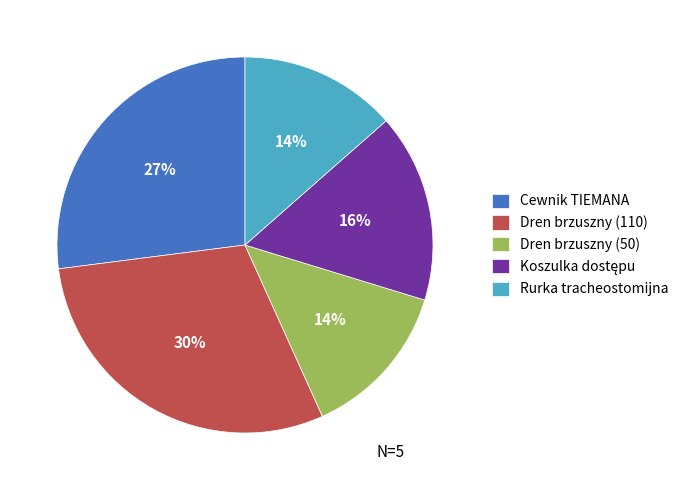

To the nearest percent, what is the difference between the largest and smallest slice percentages?

16%